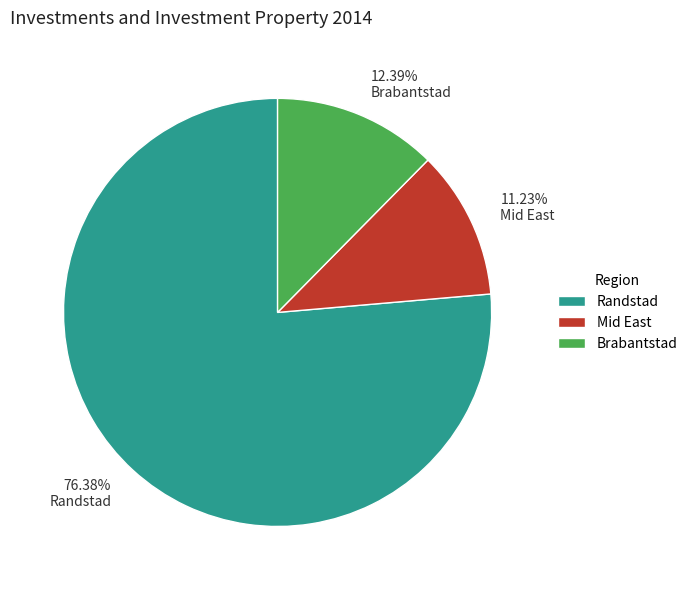

Rank the categories by value from lowest to highest.

Mid East, Brabantstad, Randstad